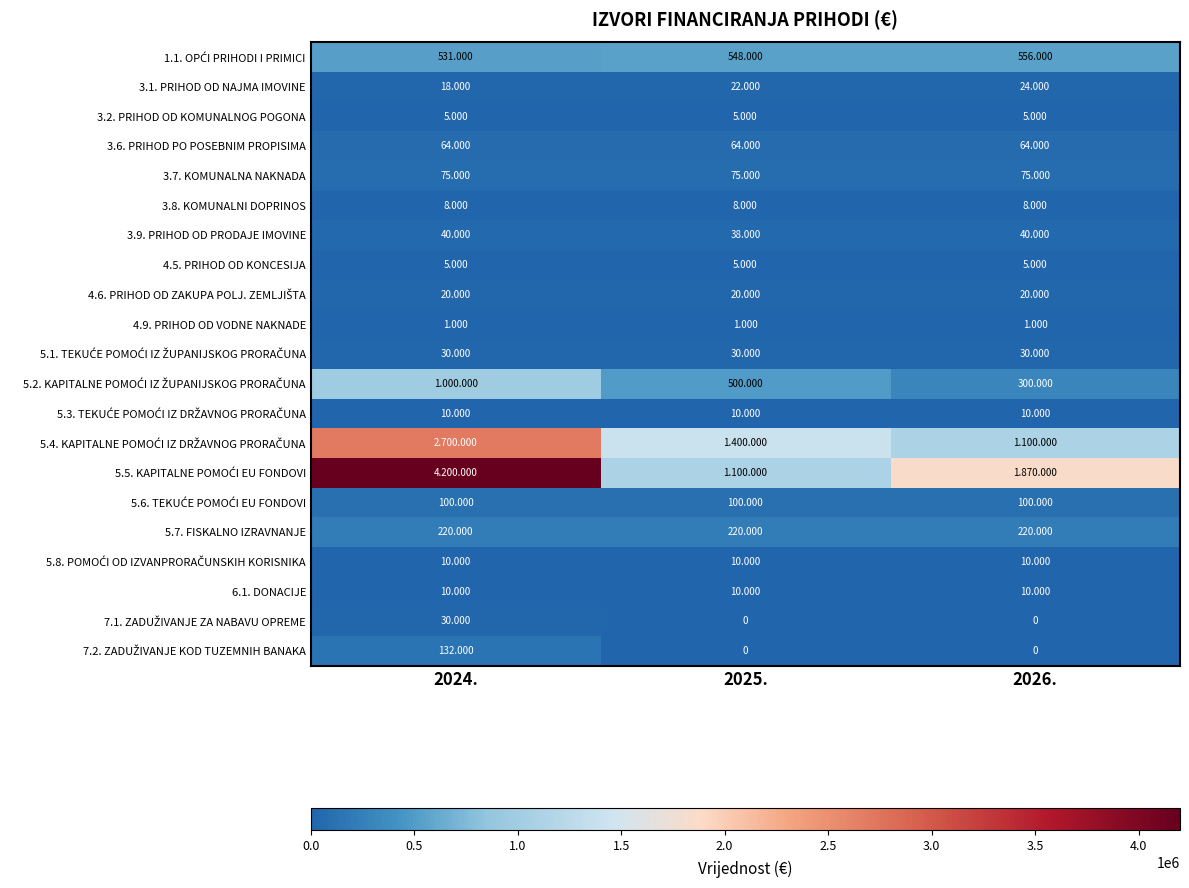

What is the total value across all series at 2026.?

4448000